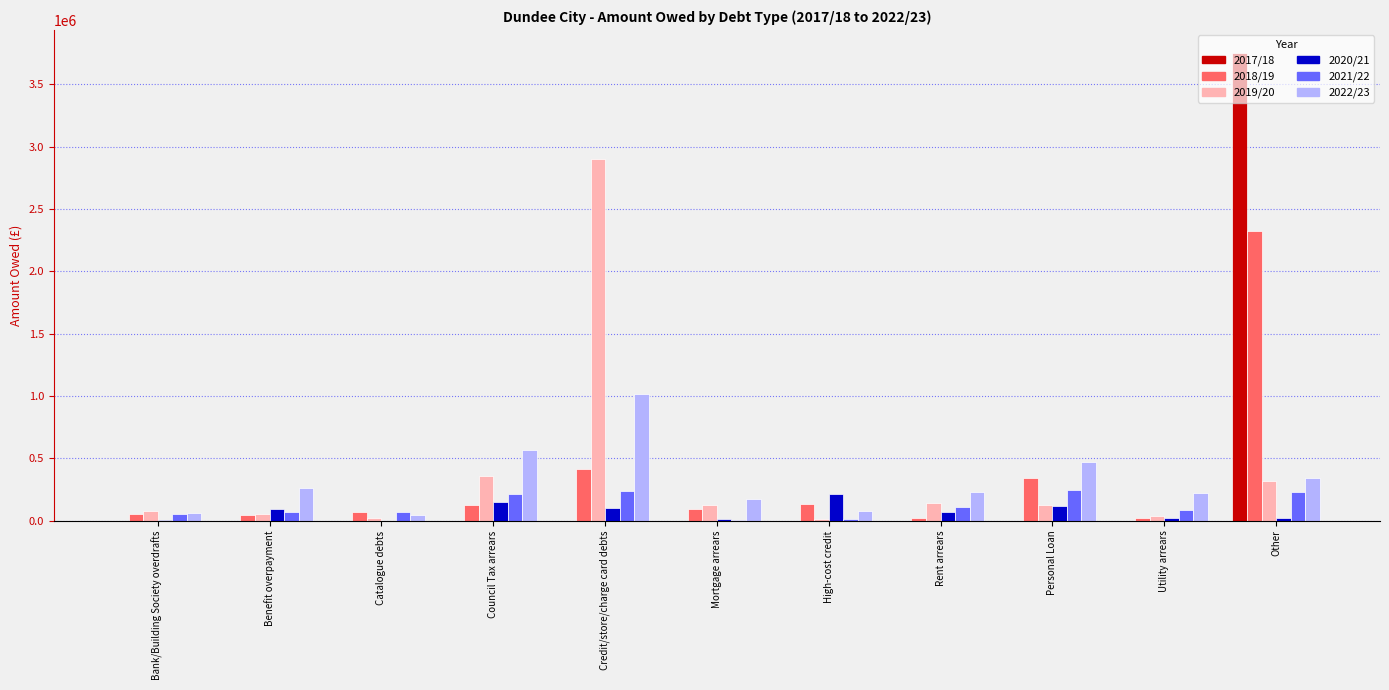

Are the bars horizontal?

No